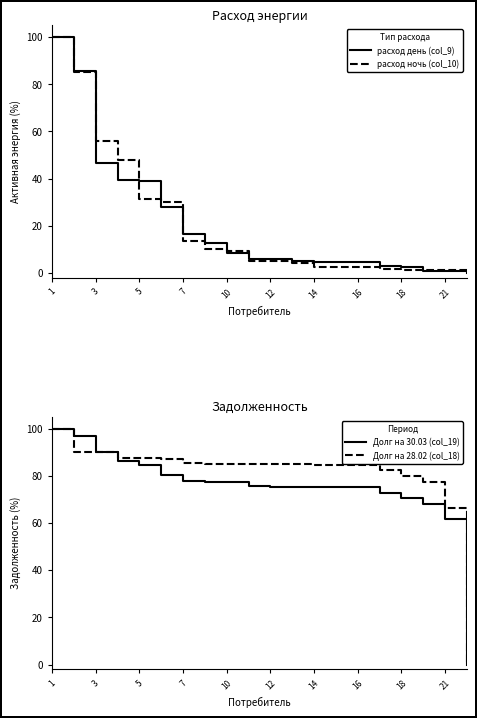

What are all the series names shown in the legend?

расход день (col_9), расход ночь (col_10), Долг на 30.03 (col_19), Долг на 28.02 (col_18)